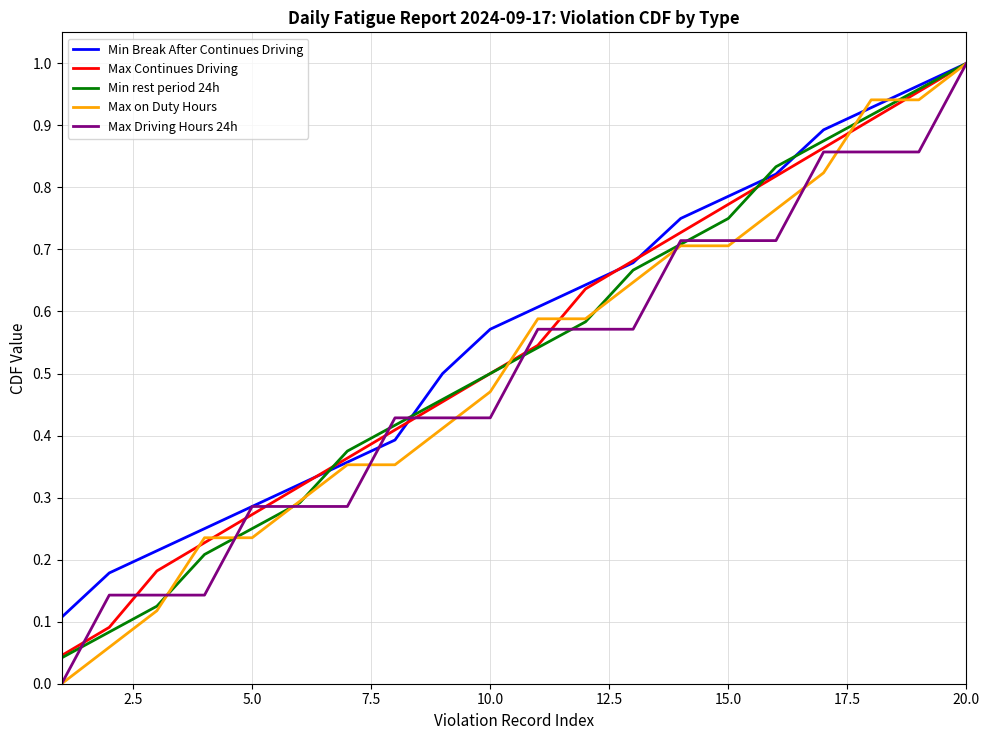

Does the chart display data point markers on the line(s)?

No